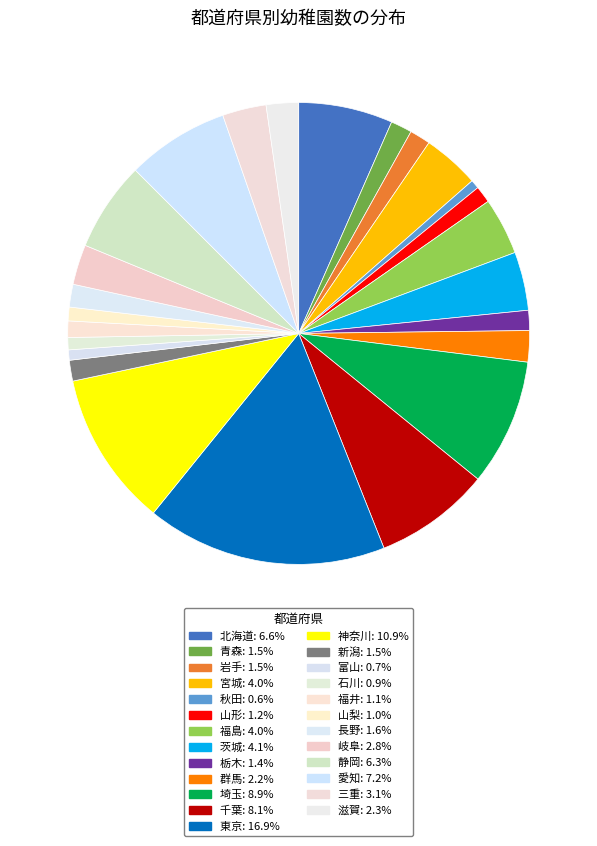

Count the number of slices in the pie.

25